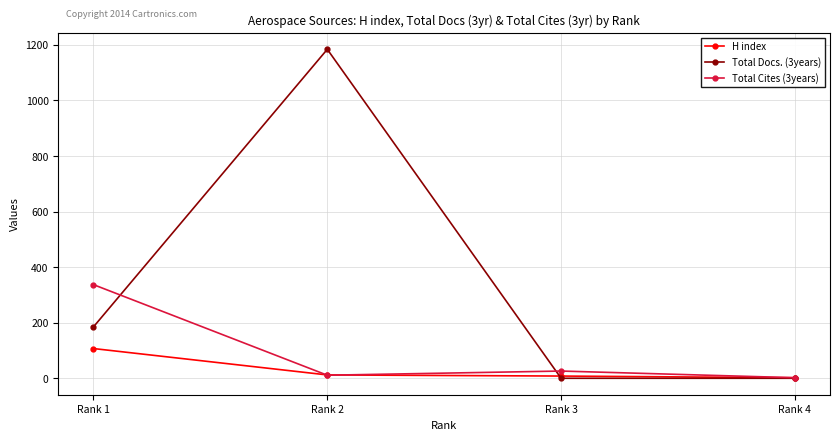

What is the average value of the H index series?

32